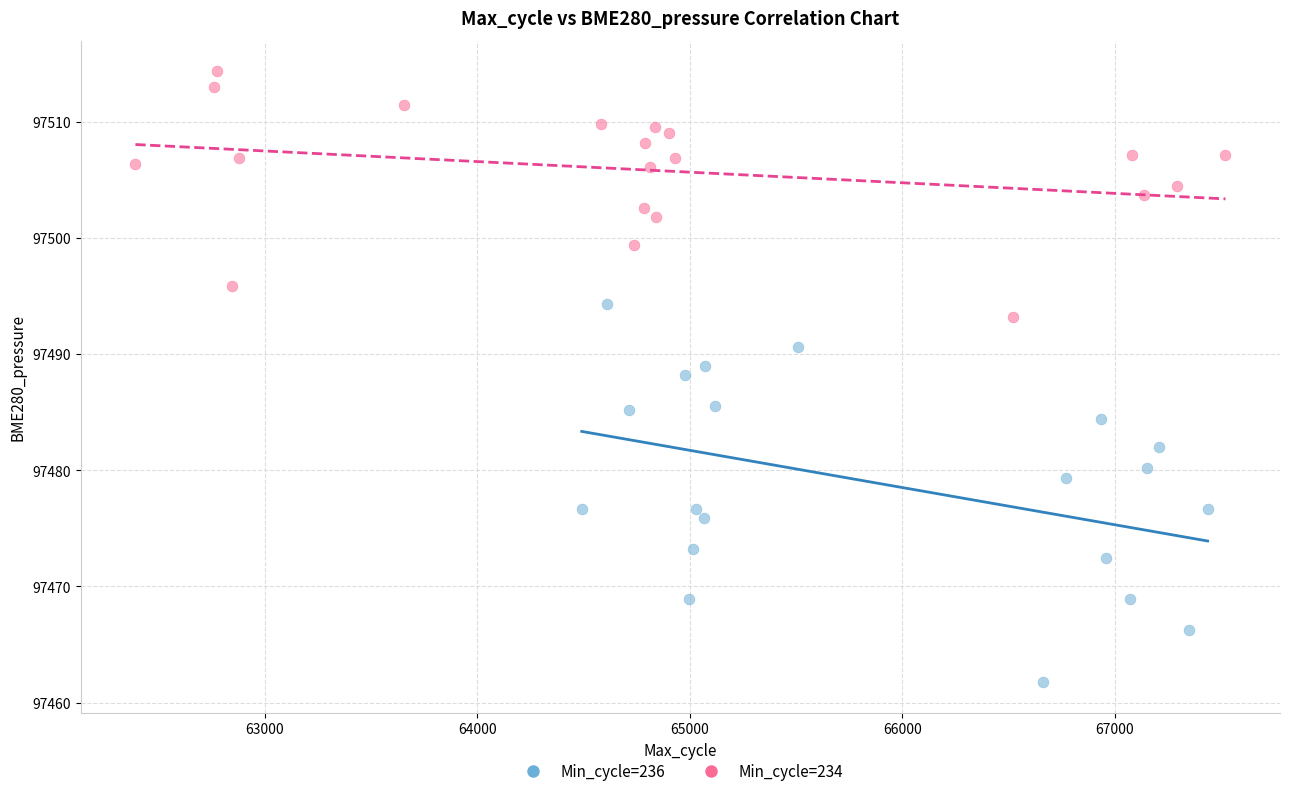

Which series contains the highest Y value?

Min_cycle=234